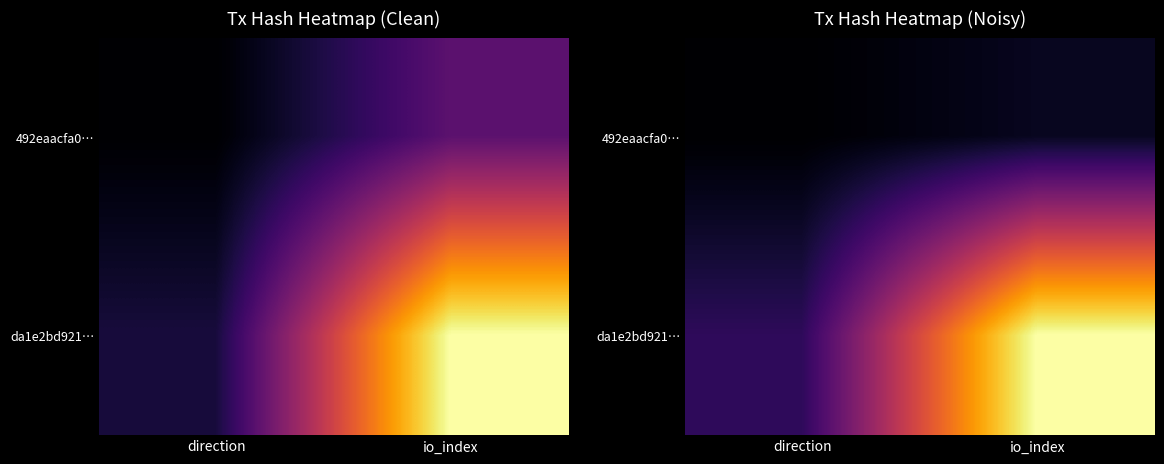

At io_index, list the series in order from largest to smallest.

da1e2bd921…, 492eaacfa0…